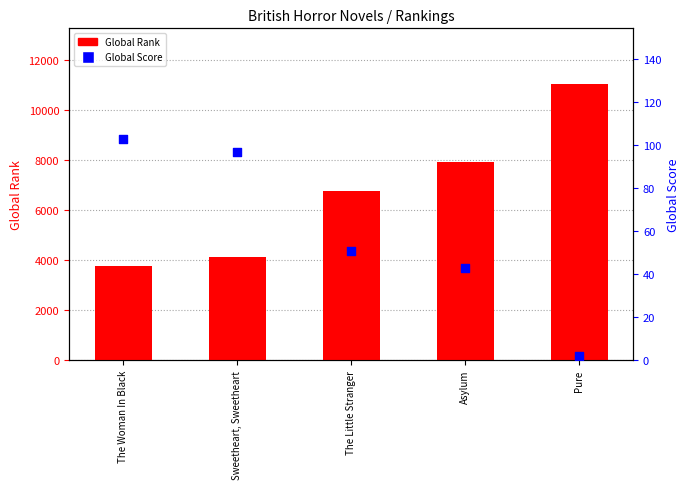

At which category is the sum across all series the highest?

Pure